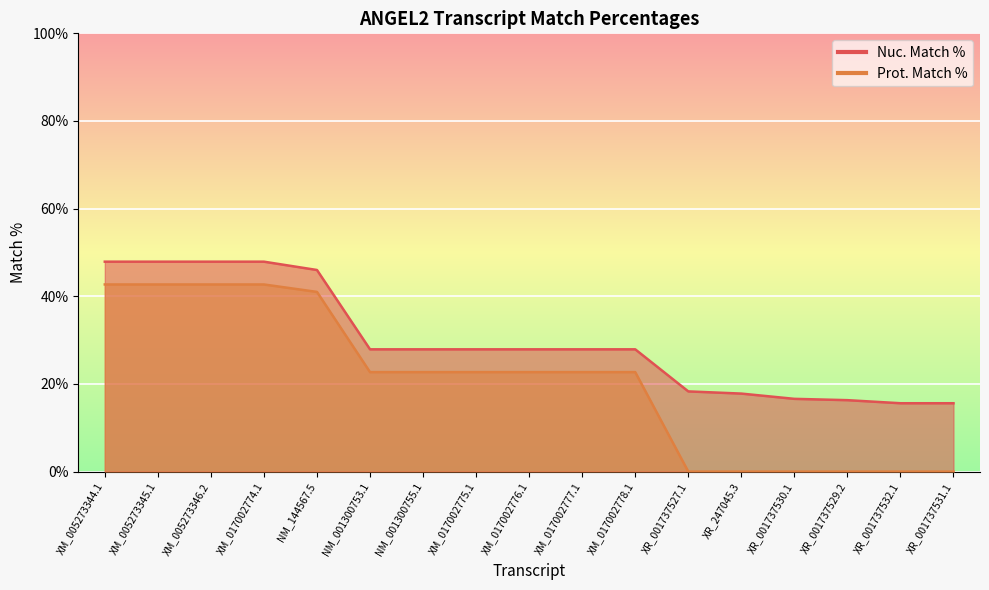

At how many categories does at least one series exceed 42?

5